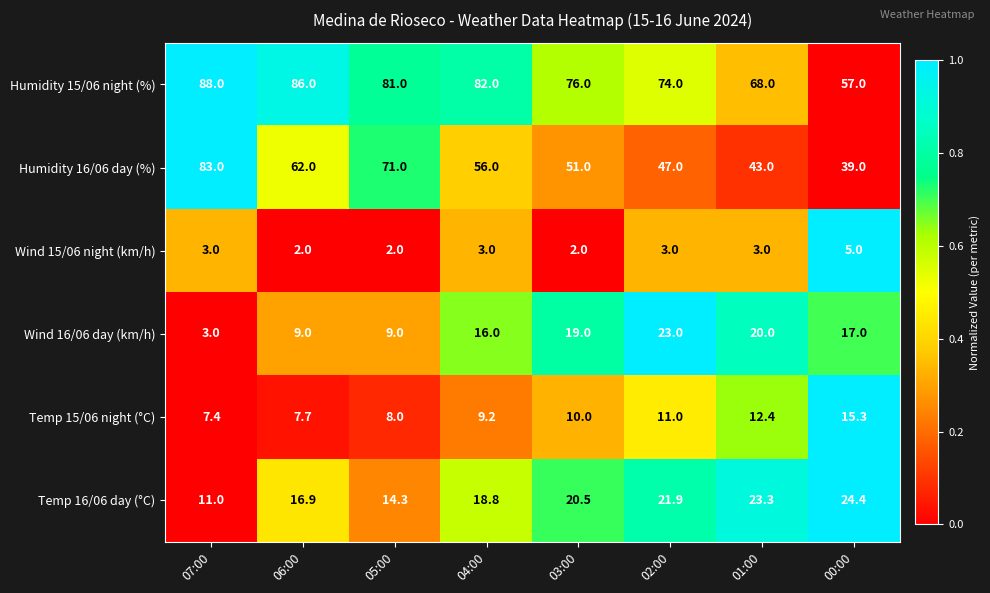

What is the greatest value displayed?

88.0